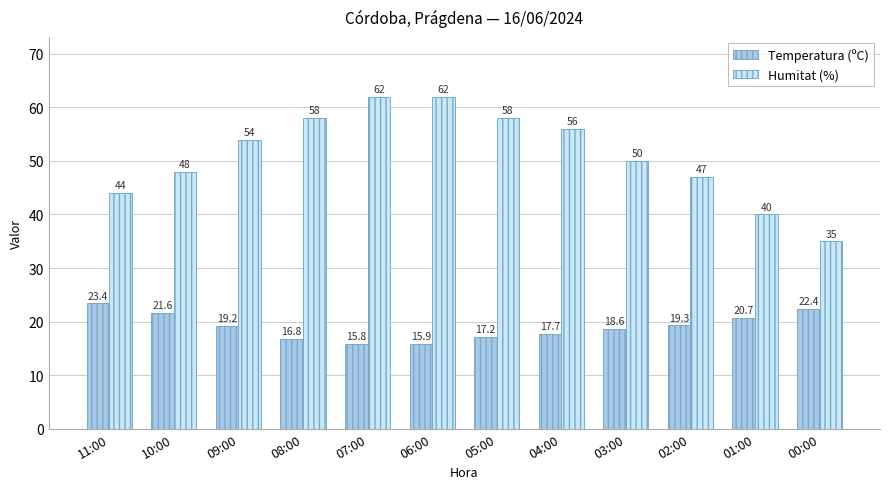

Is the value of Temperatura (ºC) at 09:00 greater than the value of Humitat (%) at 06:00?

No